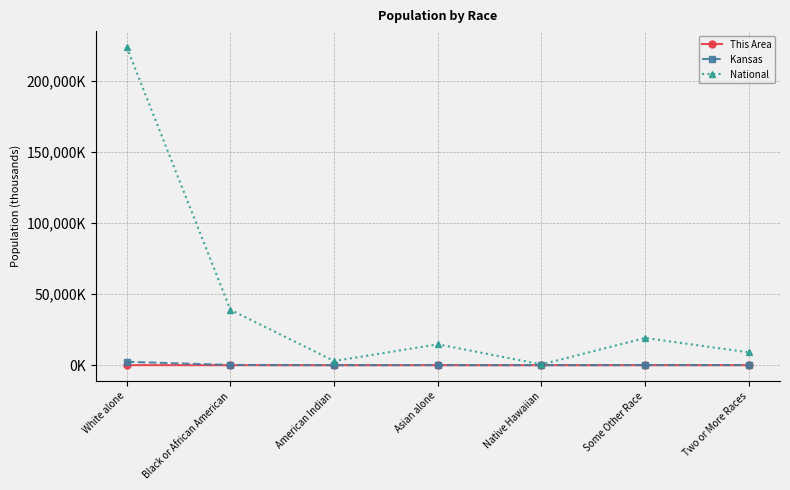

Where does the Kansas series first go above 85?

White alone